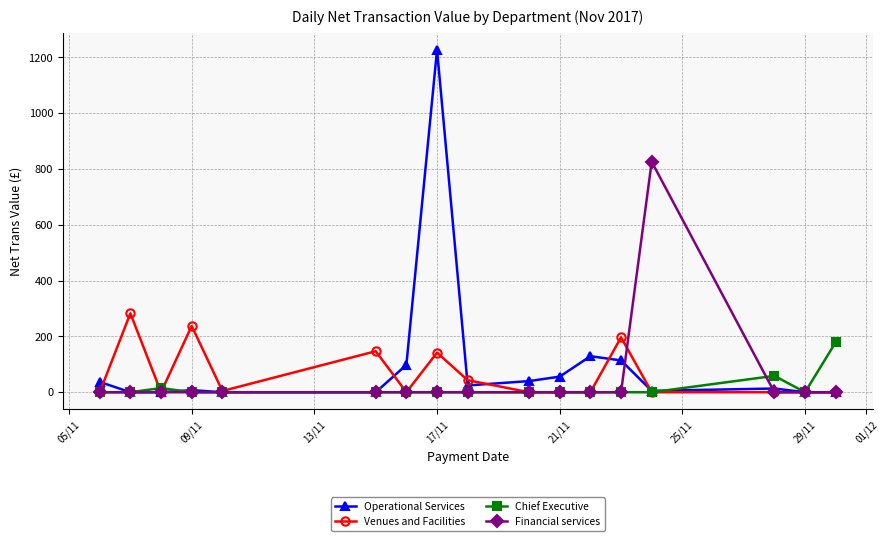

In Venues and Facilities, how many points are higher than both neighbors (excluding endpoints)?

5